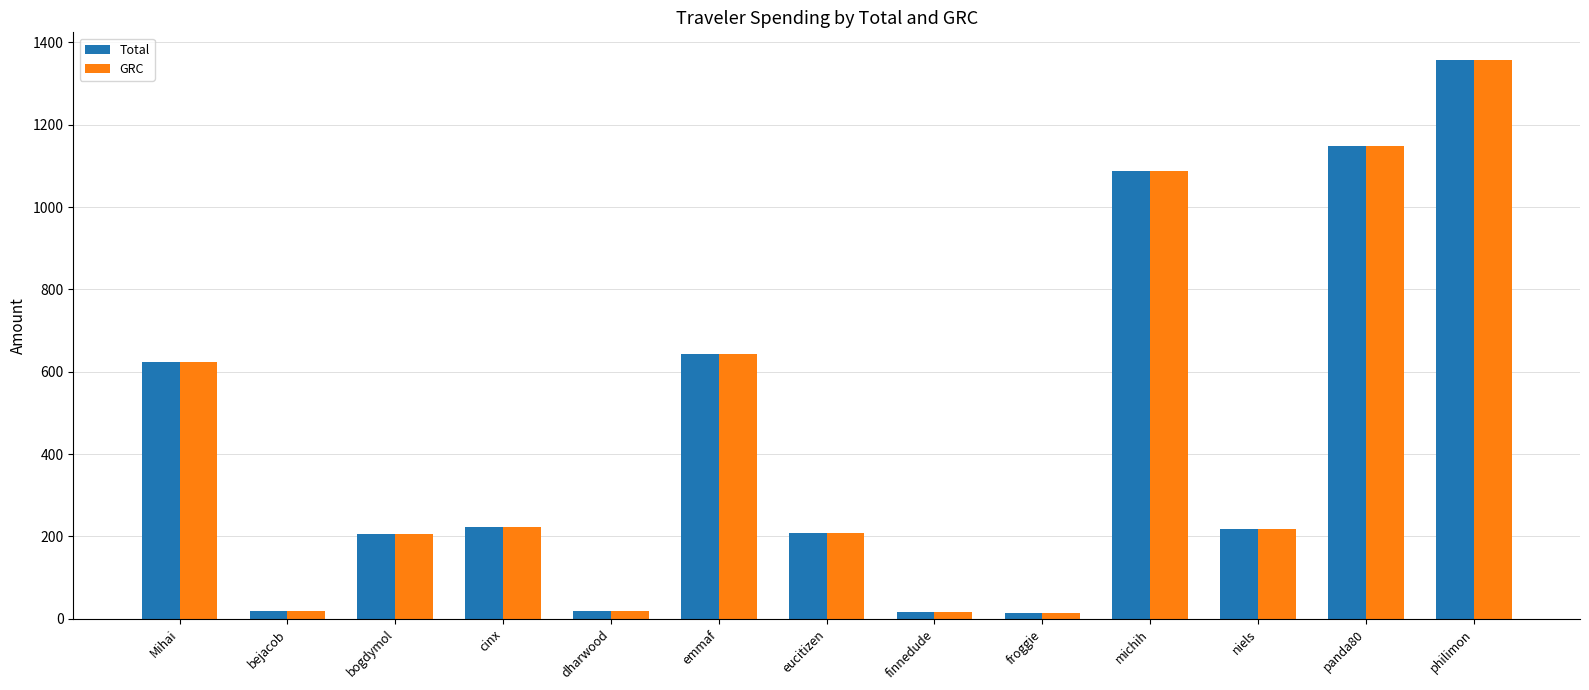

What is the difference between the maximum and minimum values in the GRC series?

1342.3